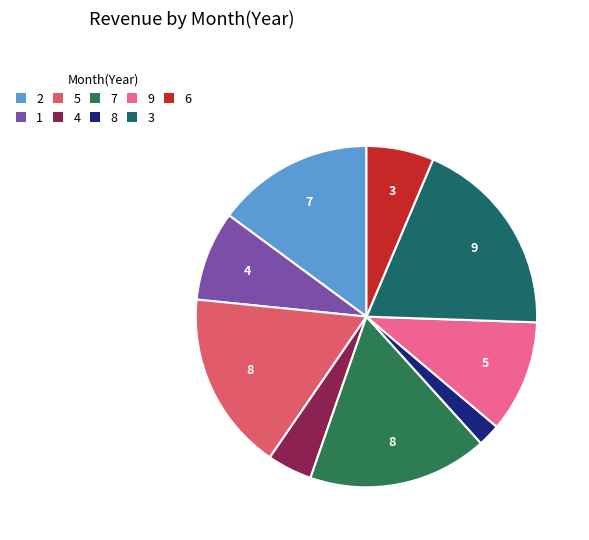

True or false: 5 accounts for 17% of the total.

True